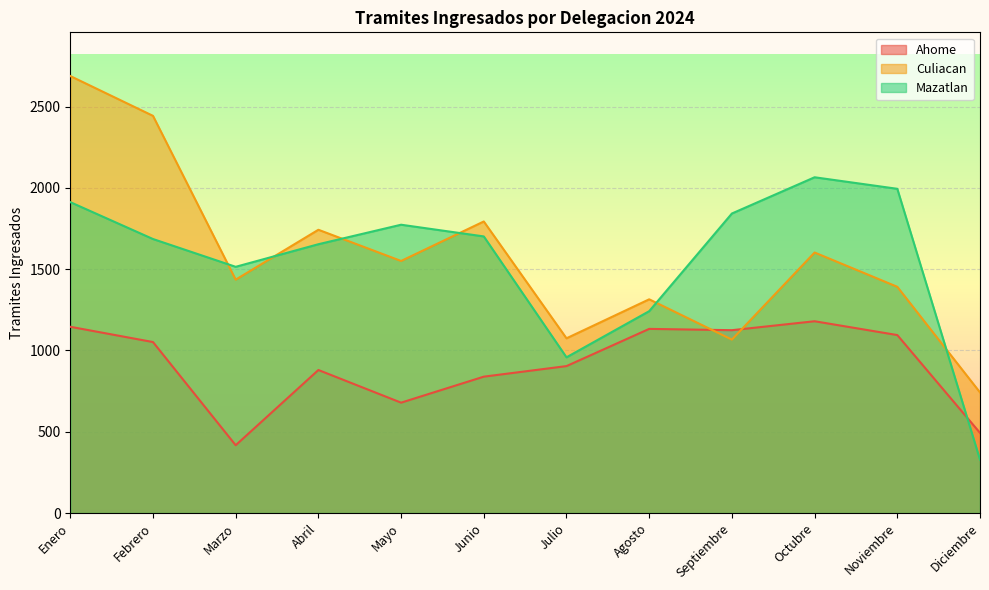

Rank the series at Diciembre from highest to lowest value.

Culiacan, Ahome, Mazatlan